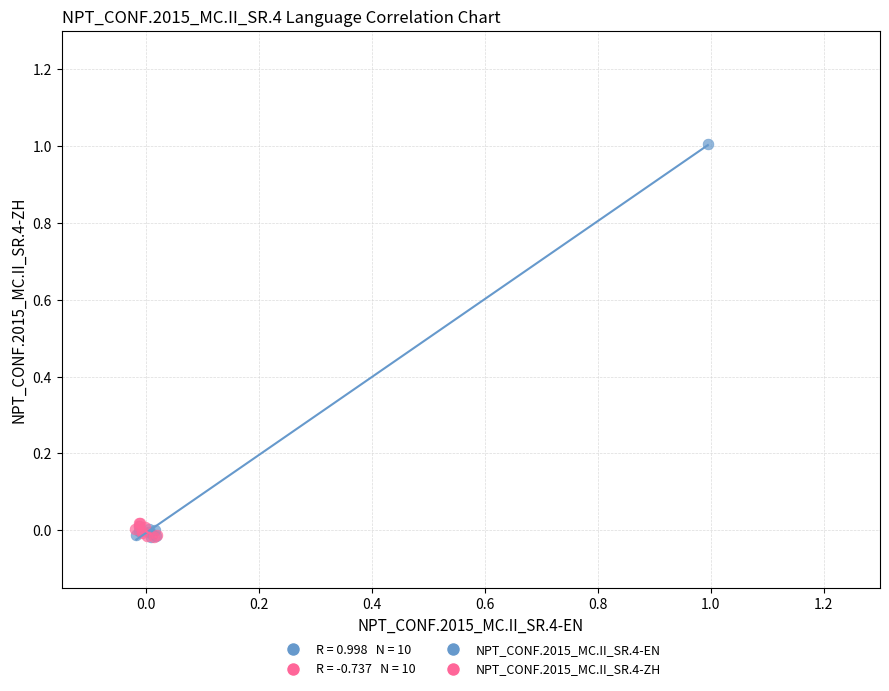

Which series reaches the maximum Y coordinate?

NPT_CONF.2015_MC.II_SR.4-EN